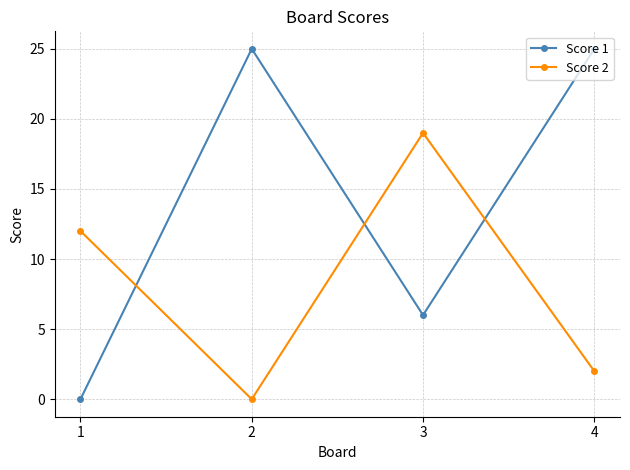

Is this an area chart (filled region under the line)?

No